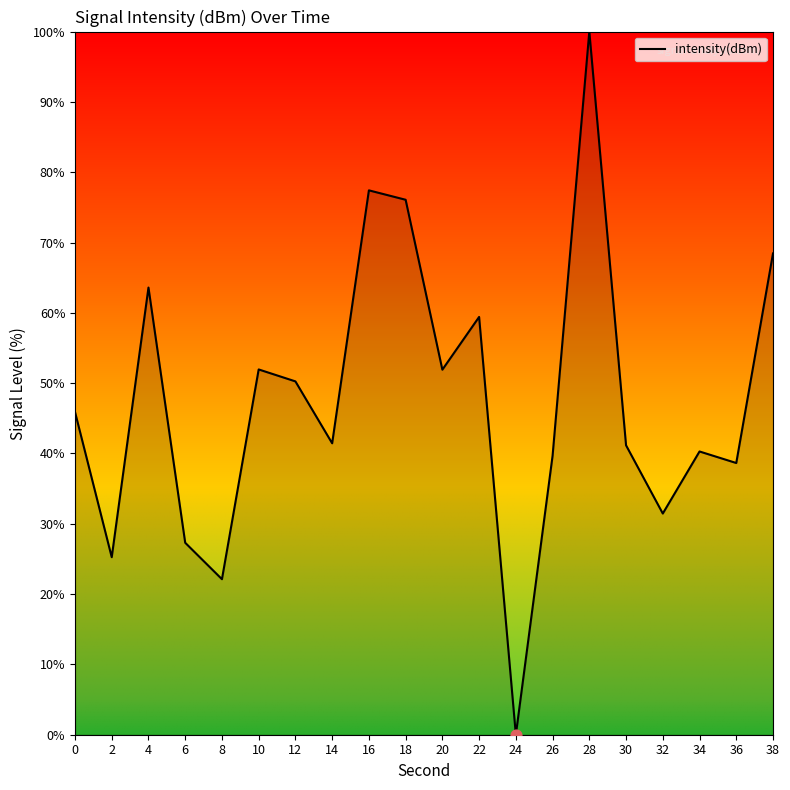

Approximately how many times larger is the value at 26 compared to 20?

0.8